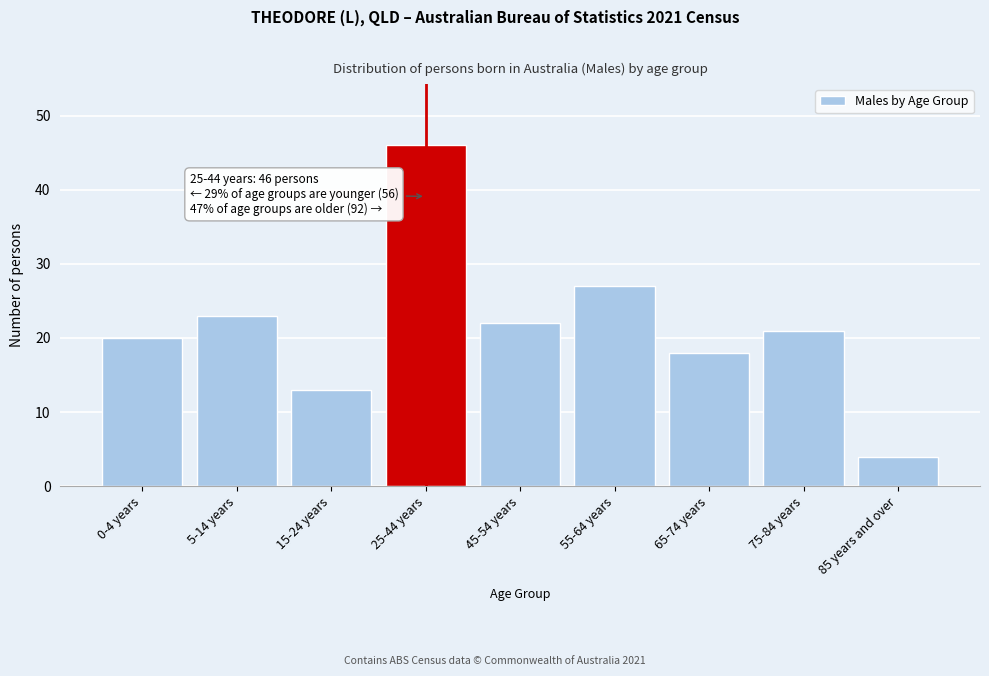

Reading right to left, list all the values displayed in this chart.

4	21	18	27	22	46	13	23	20